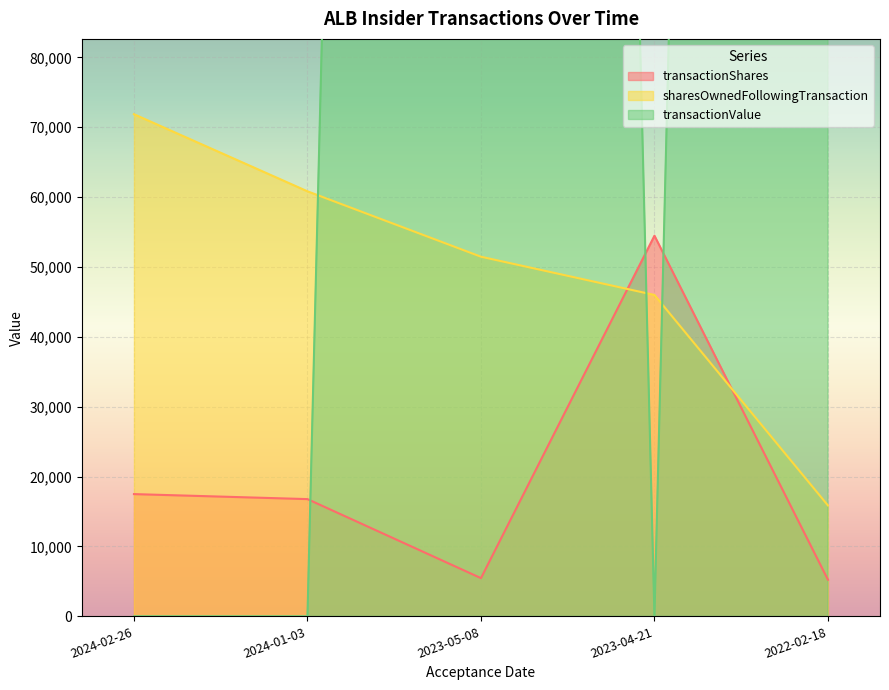

What is the approximate value of transactionValue at 2023-05-08, to the nearest 50?

993550